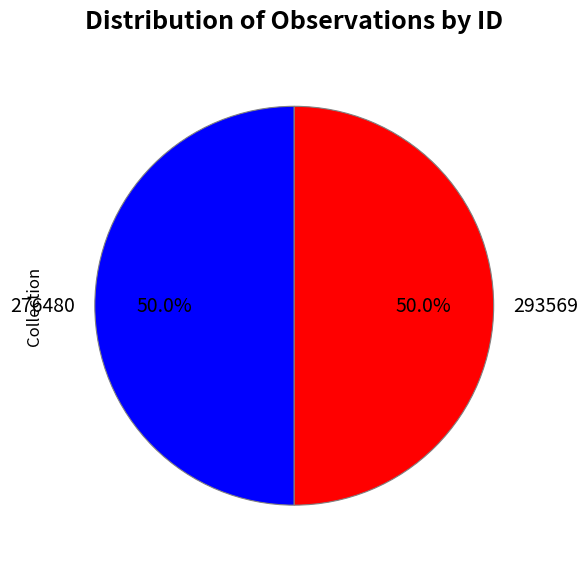

What is the ratio of the value at 293569 to the value at 276480?

1.0